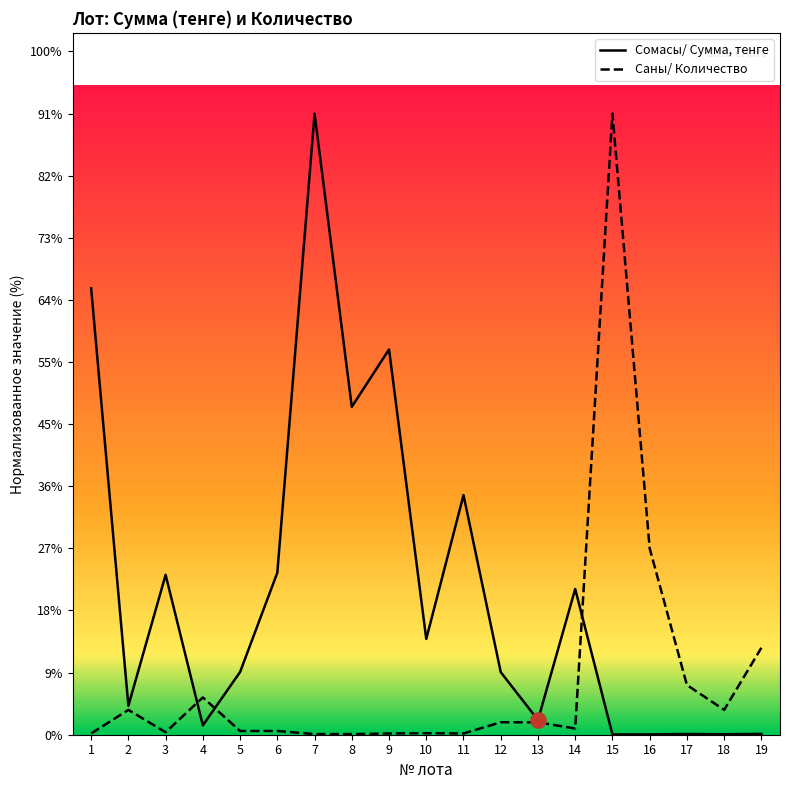

What are all the series names shown in the legend?

Сомасы/ Сумма, тенге, Саны/ Количество